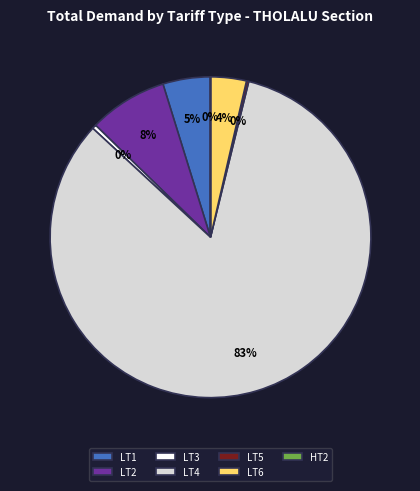

Does LT4 represent more than half of the total?

Yes